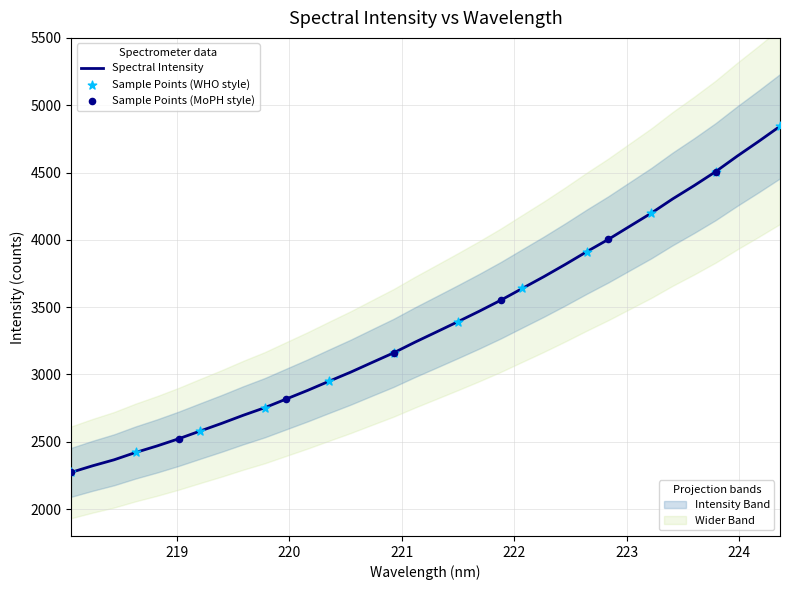

Approximately how many times larger is the value at 220.5444 compared to 222.263?

0.8